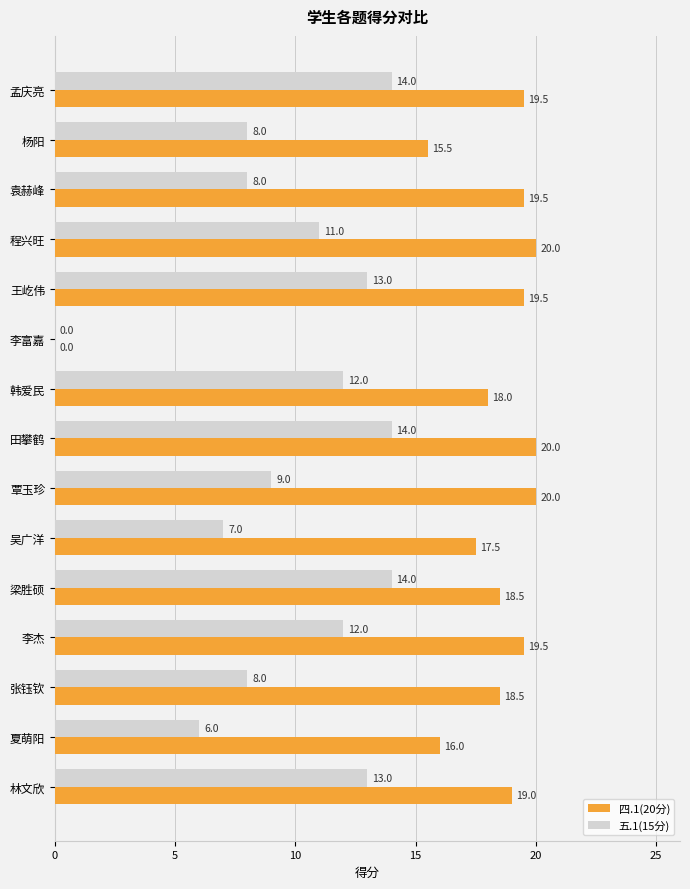

Is the value of 五.1(15分) at 王屹伟 greater than the value of 四.1(20分) at 梁胜硕?

No